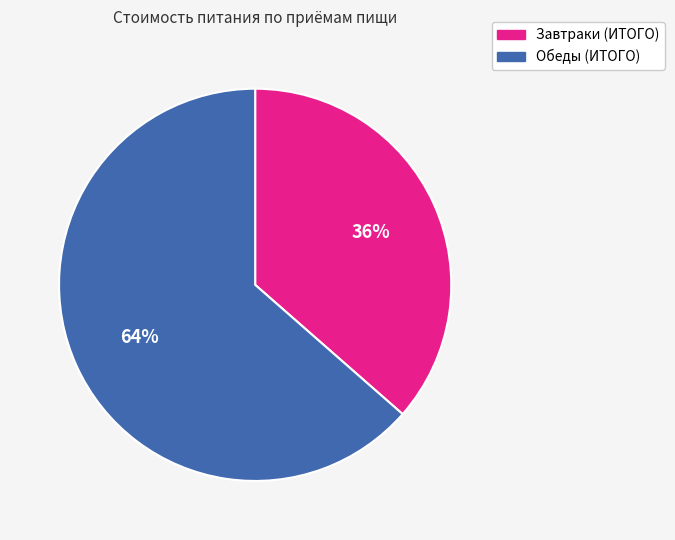

Is the sum of Обеды (ИТОГО) and Завтраки (ИТОГО) greater than half?

Yes